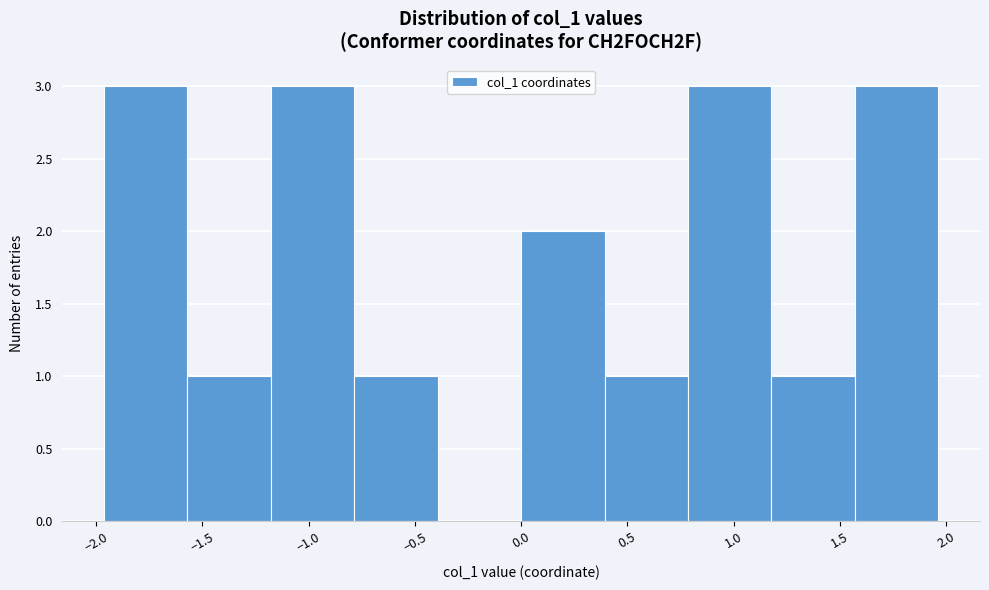

Reading left to right, list every bar in this chart as the range it spans on the x-axis followed by its height. Neither the bar edges nor the heights are printed on the chart, so give them approximately, as read against the axes.

-1.95 to -1.55: 3
-1.55 to -1.20: 1
-1.20 to -0.80: 3
-0.80 to -0.40: 1
-0.40 to 0.00: 0
0.00 to 0.40: 2
0.40 to 0.80: 1
0.80 to 1.20: 3
1.20 to 1.55: 1
1.55 to 1.95: 3